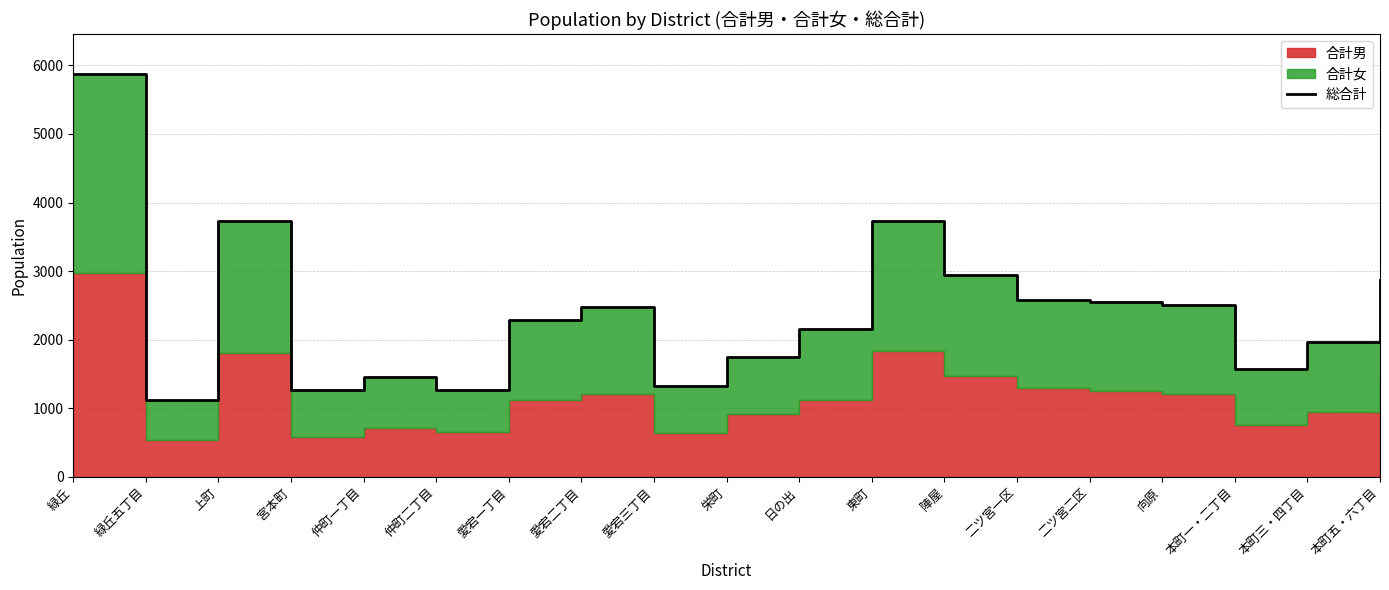

At which category does the data reach its first local valley?

緑丘五丁目